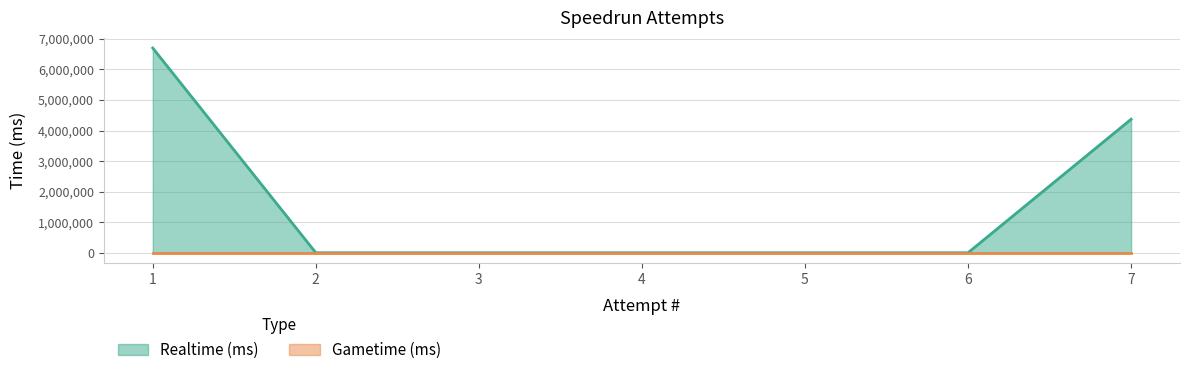

Reading left to right, transcribe all the data shown in this chart.

1=6699543	2=0	3=0	4=0	5=0	6=0	7=4368424